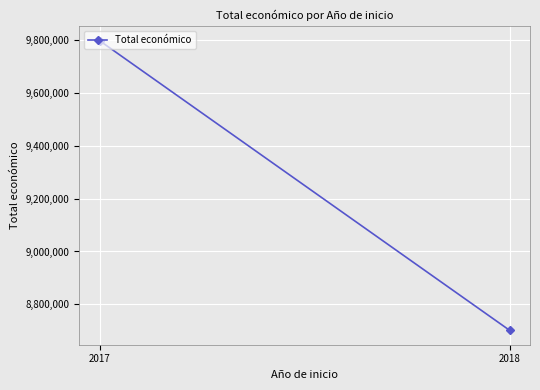

What value does the data have at 2017, to the nearest 50?

9797750